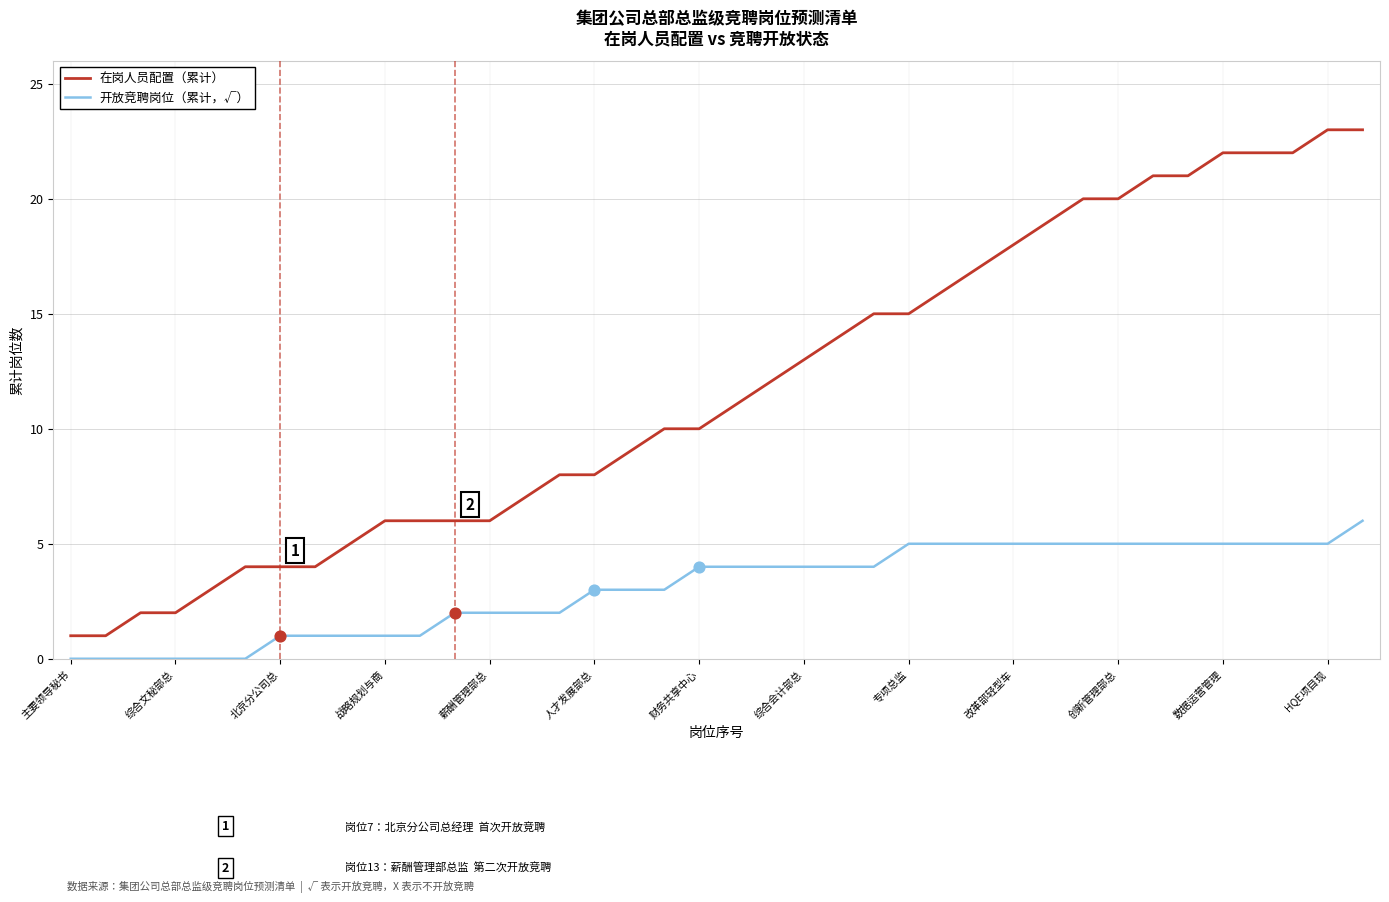

What are all the series names shown in the legend?

在岗人员配置（累计）, 开放竞聘岗位（累计，√）